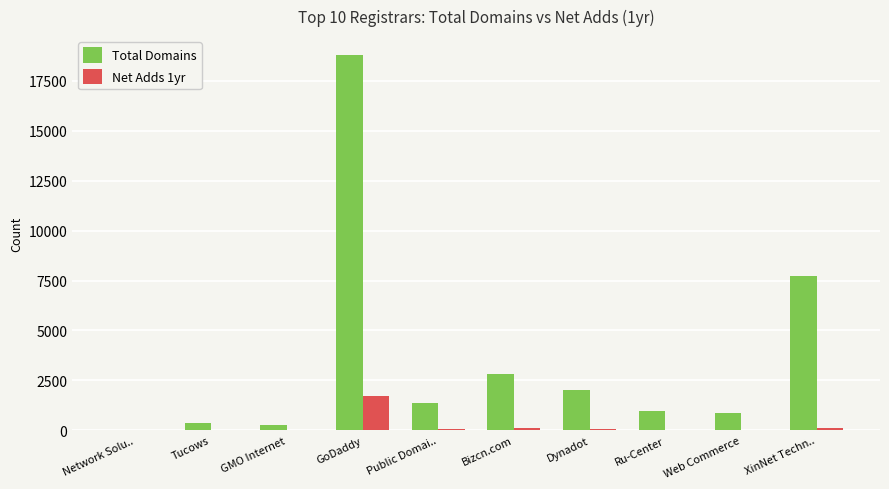

The Total Domains series shows 1997 at Dynadot. True or false?

True